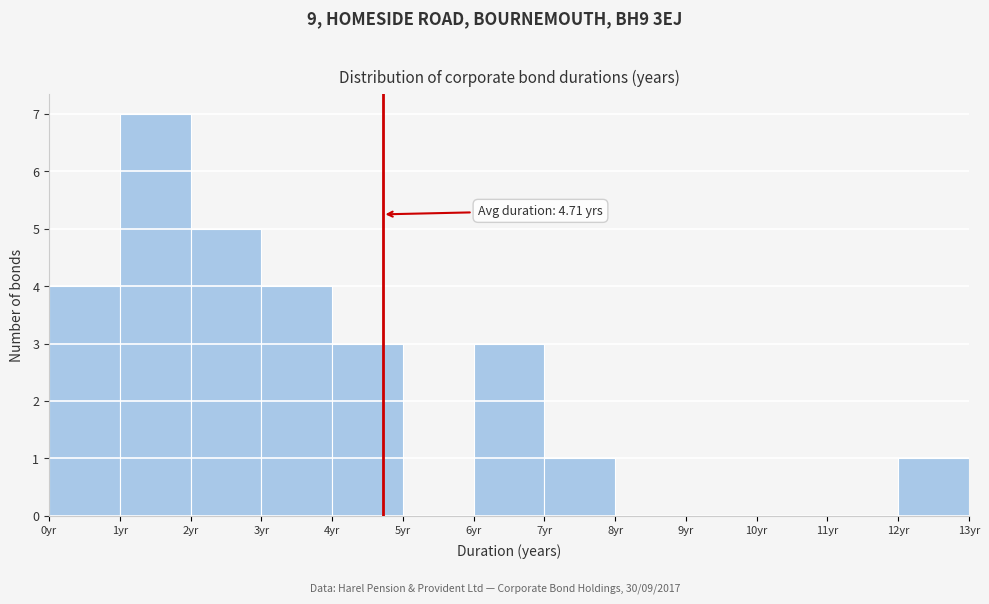

Which range on the x-axis has the tallest bar?

1 to 2